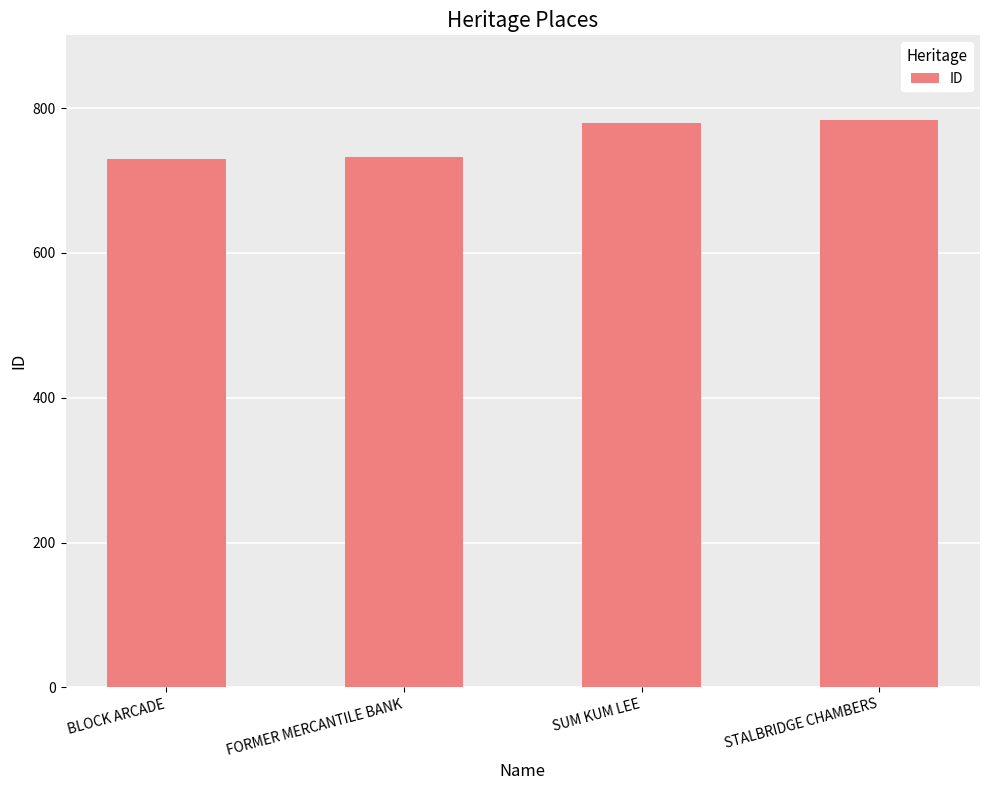

What is the greatest value displayed?

783